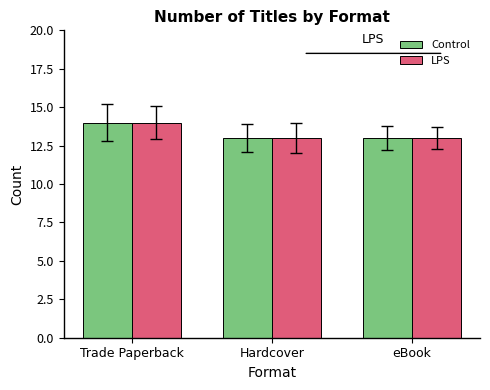

Is the value of Control at Trade Paperback greater than the value of LPS at Hardcover?

Yes